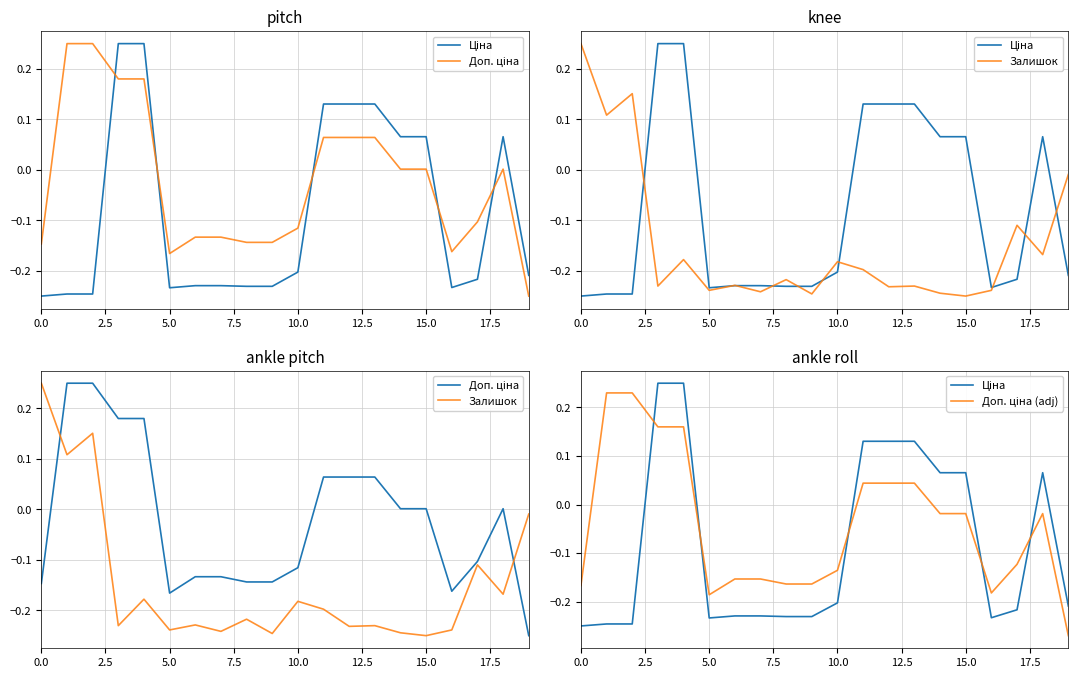

Rank the series by their average value, from highest to lowest.

Доп. ціна, Доп. ціна (adj), Ціна, Залишок